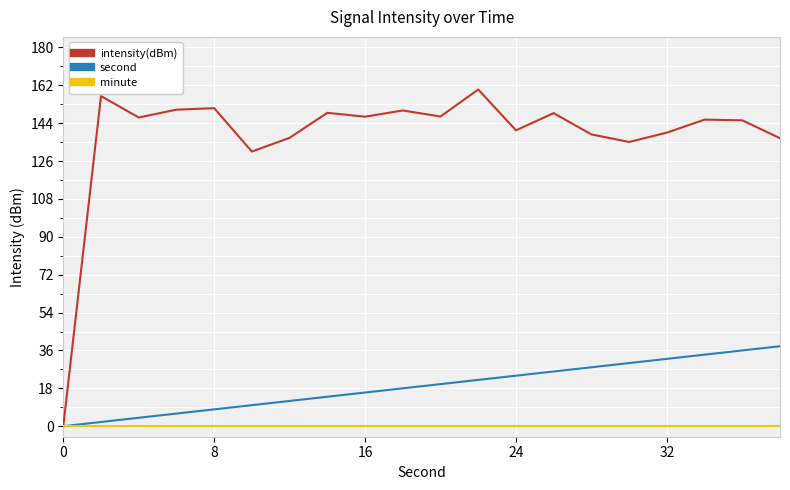

Which series has the largest total across all categories?

intensity(dBm)